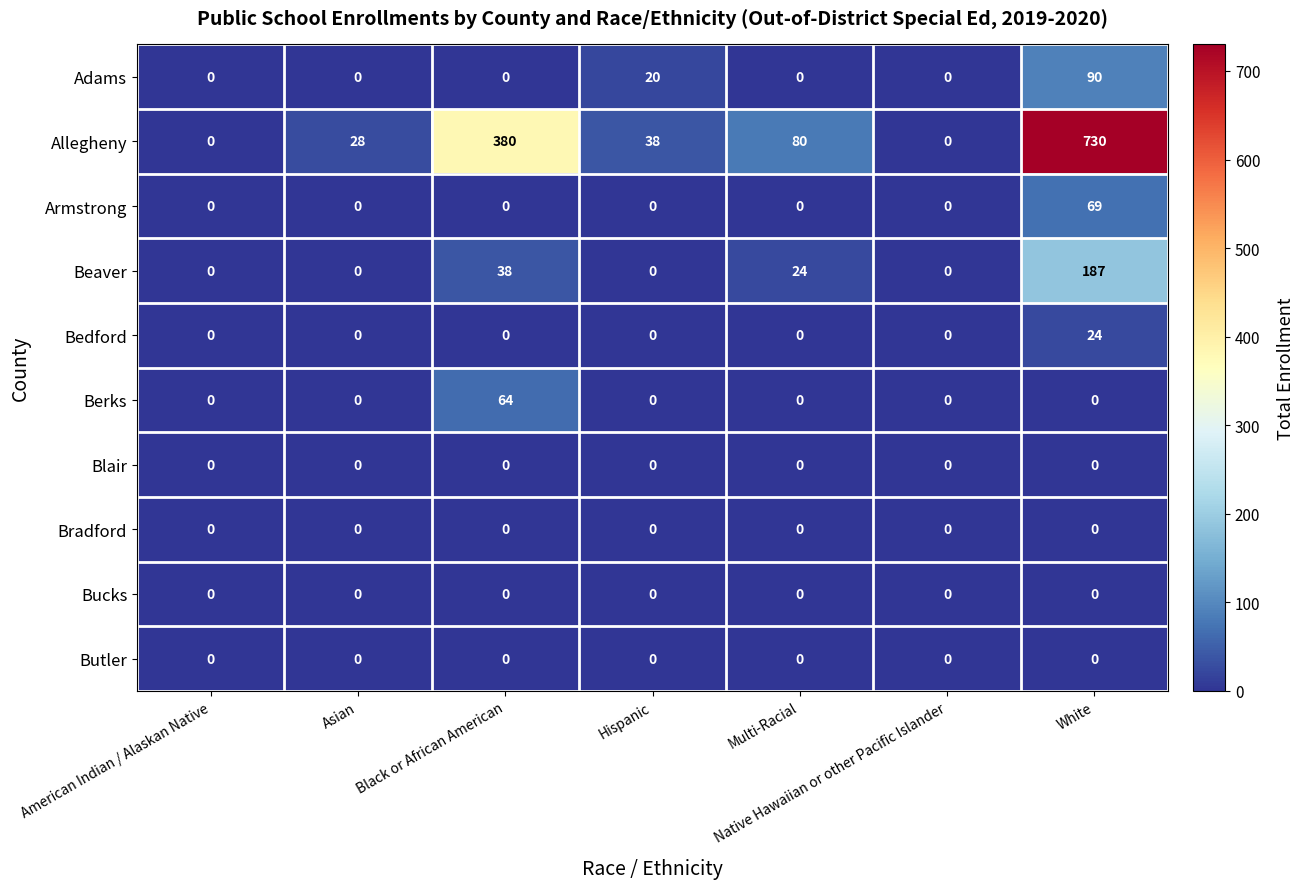

What is the spread (max minus min) of values at Black or African American?

380